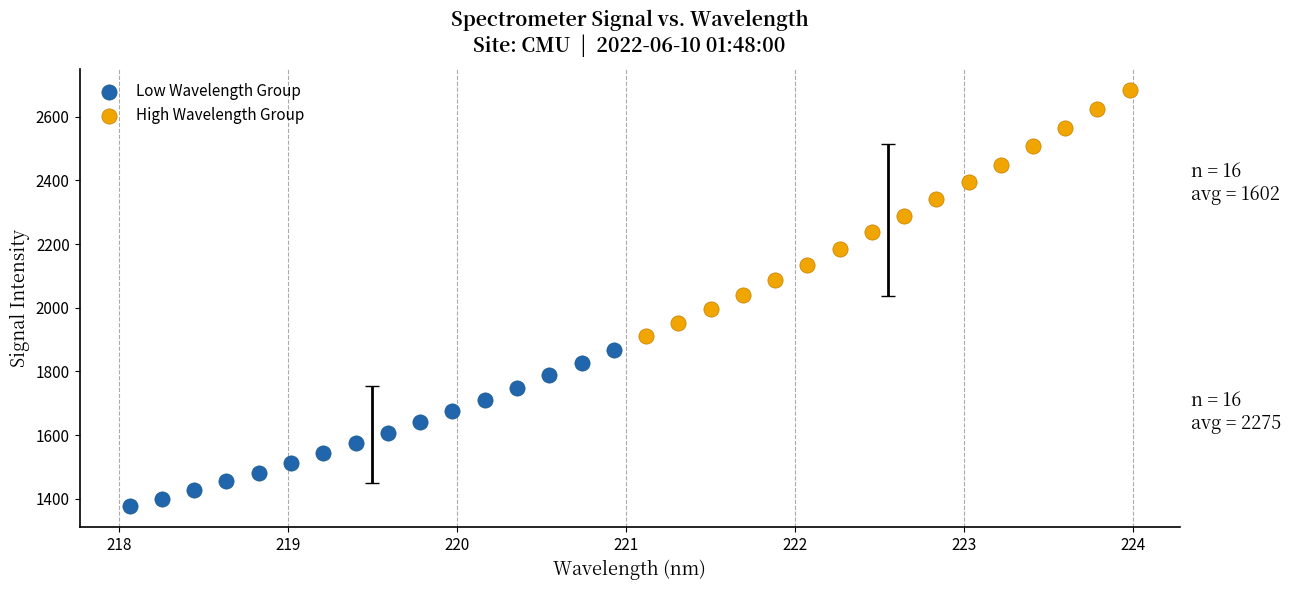

Which series contains the highest Y value?

High Wavelength Group